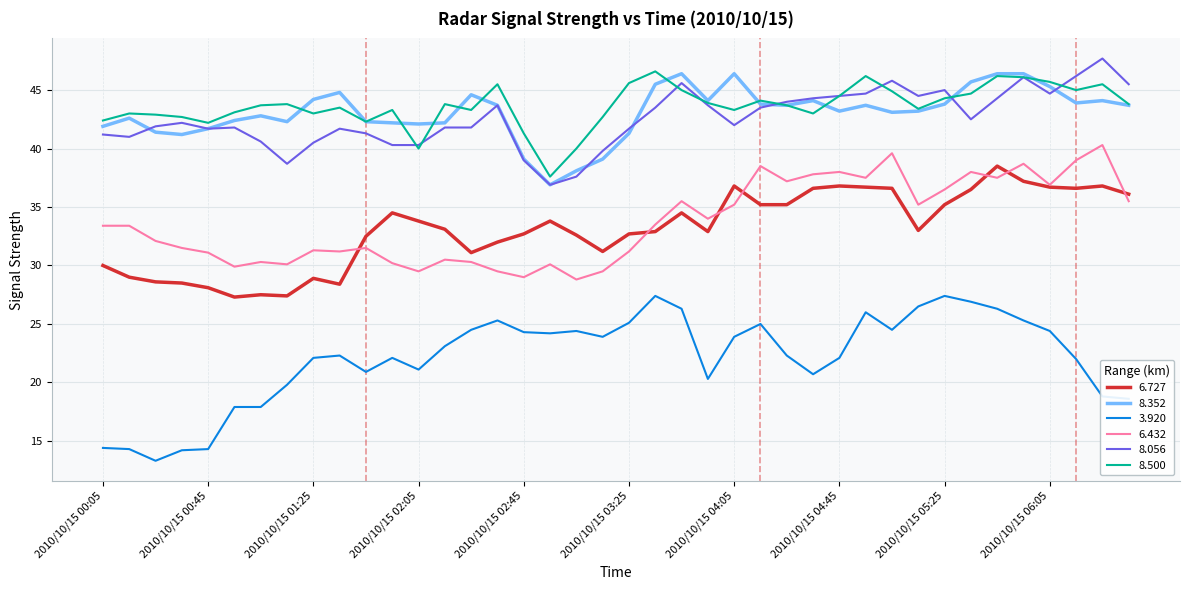

What is the sum of all 8.352 values?

1723.4